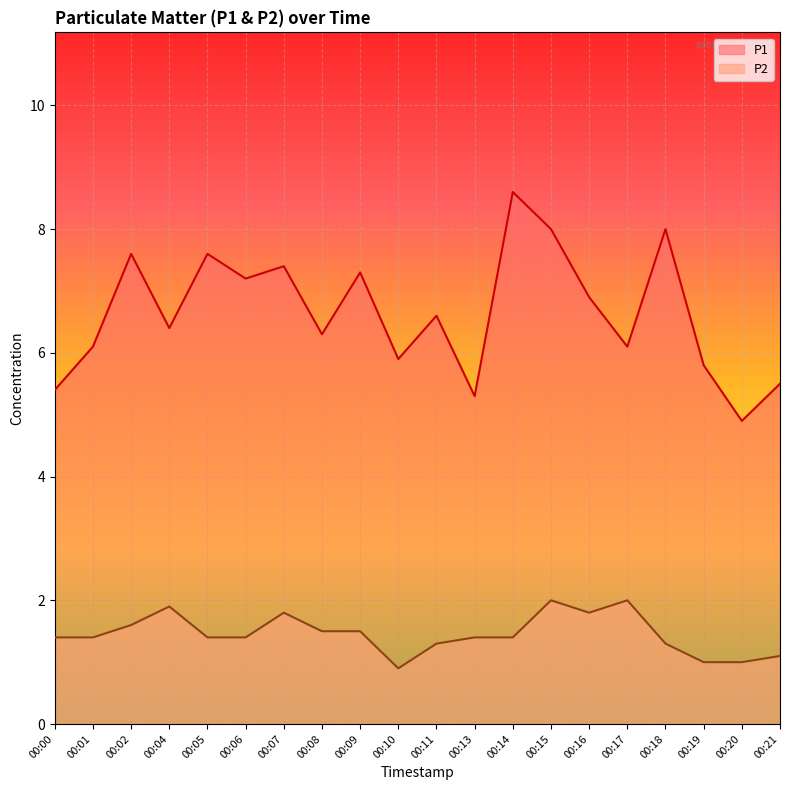

What is the sum of the P2 values at 00:11 and 00:04?

3.2